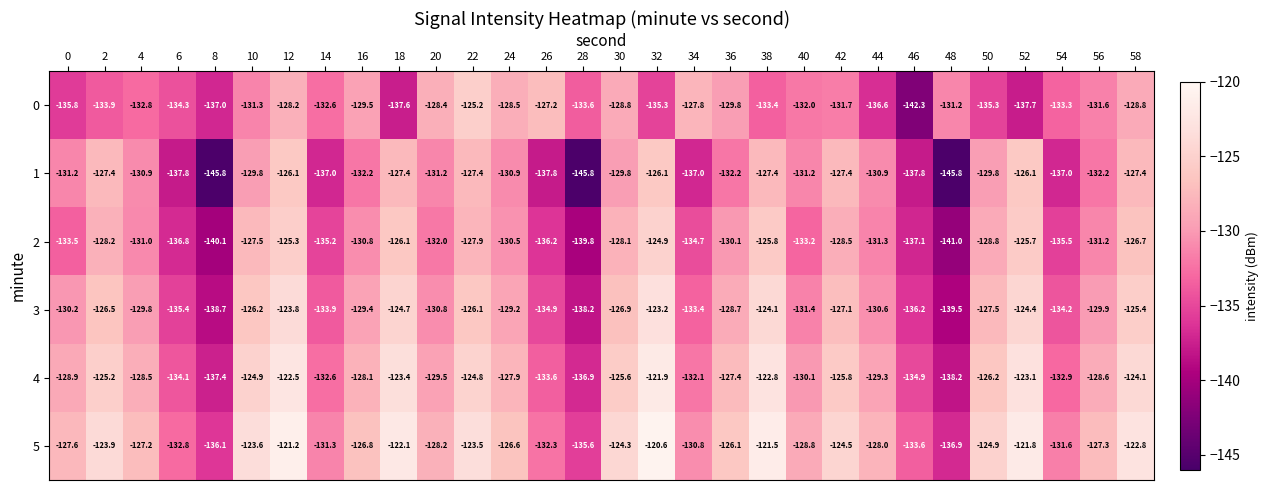

Which series has the widest spread of values?

1